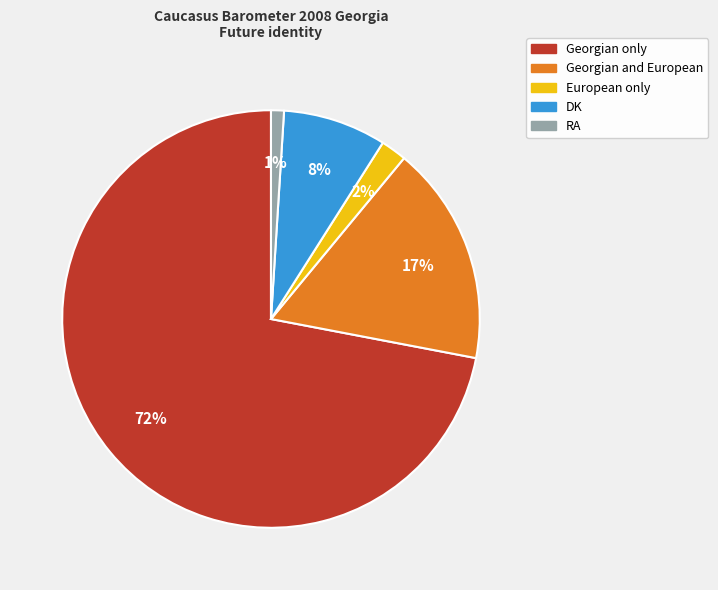

Is it true that European only is 9% of the pie?

False